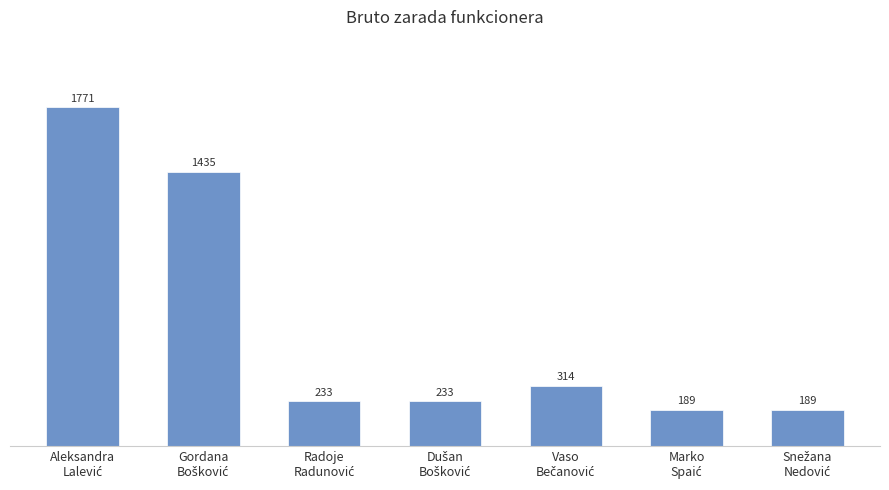

What is the value of the 6th bar from the left?

188.7